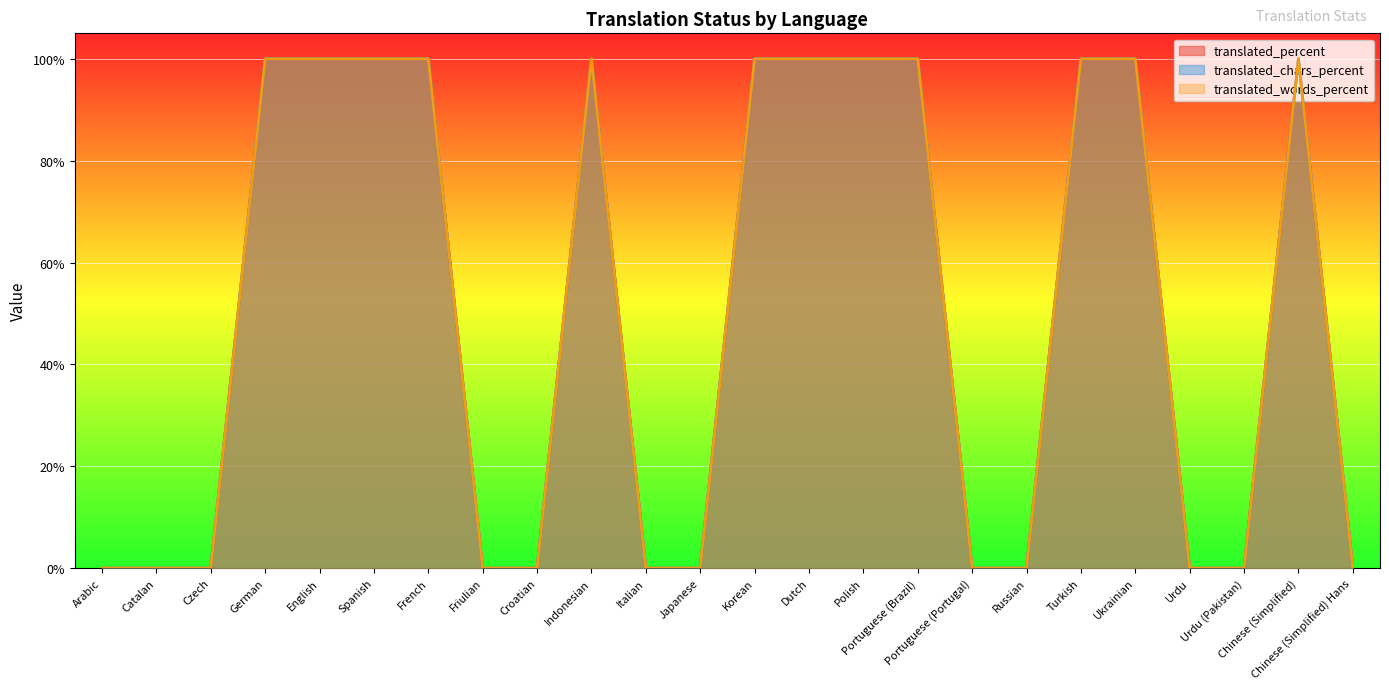

How many categories are shown in the chart?

24